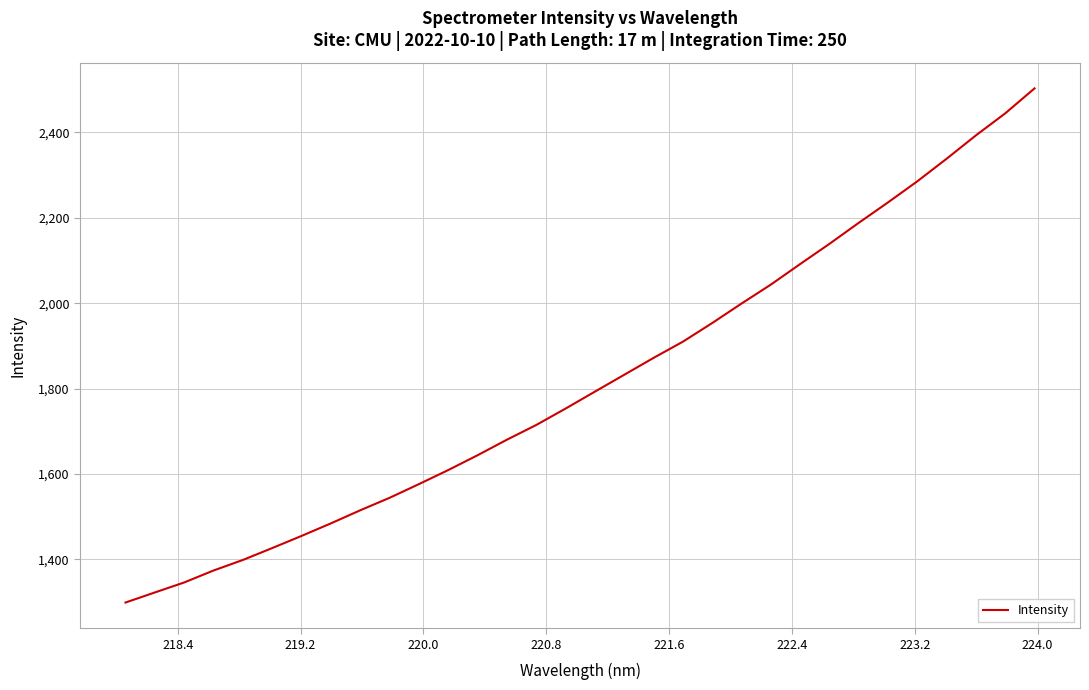

What is the greatest value displayed?

2503.1